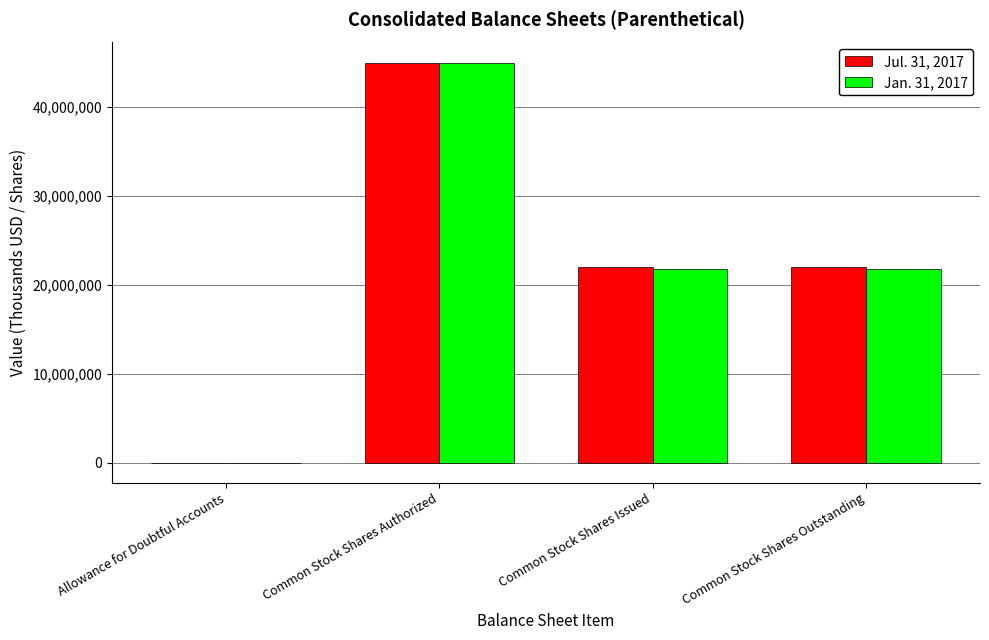

What are all the series names shown in the legend?

Jul. 31, 2017, Jan. 31, 2017